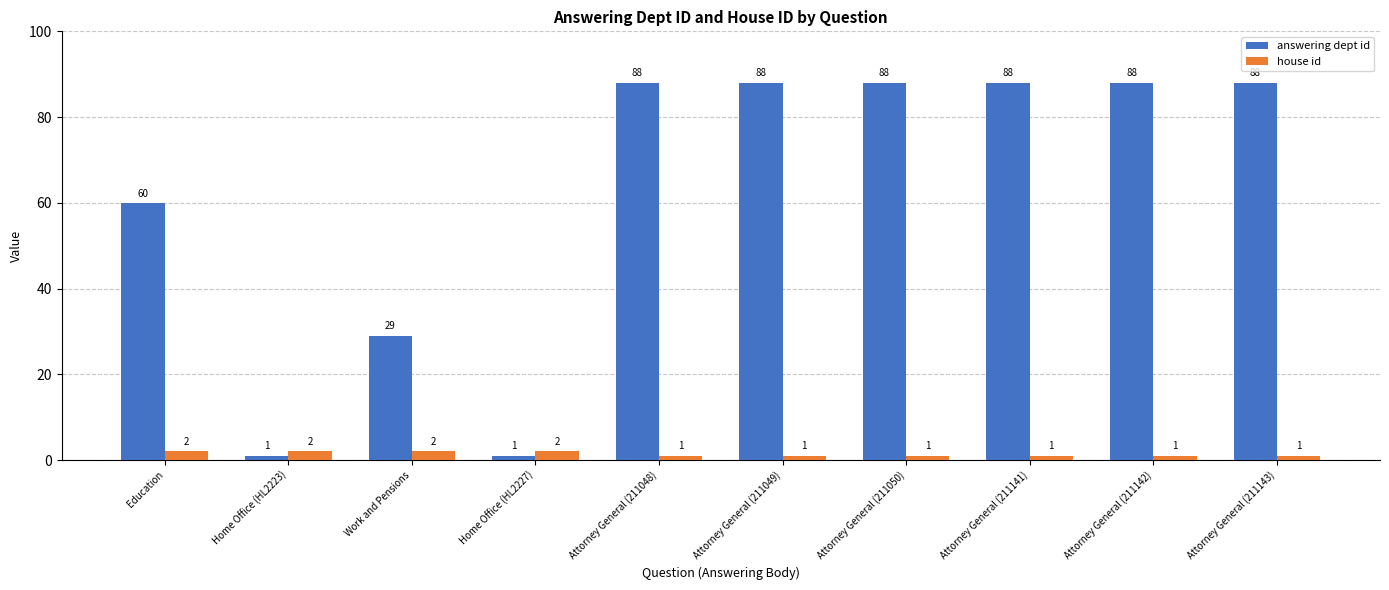

True or false: answering dept id has a value of 17 at Work and Pensions.

False